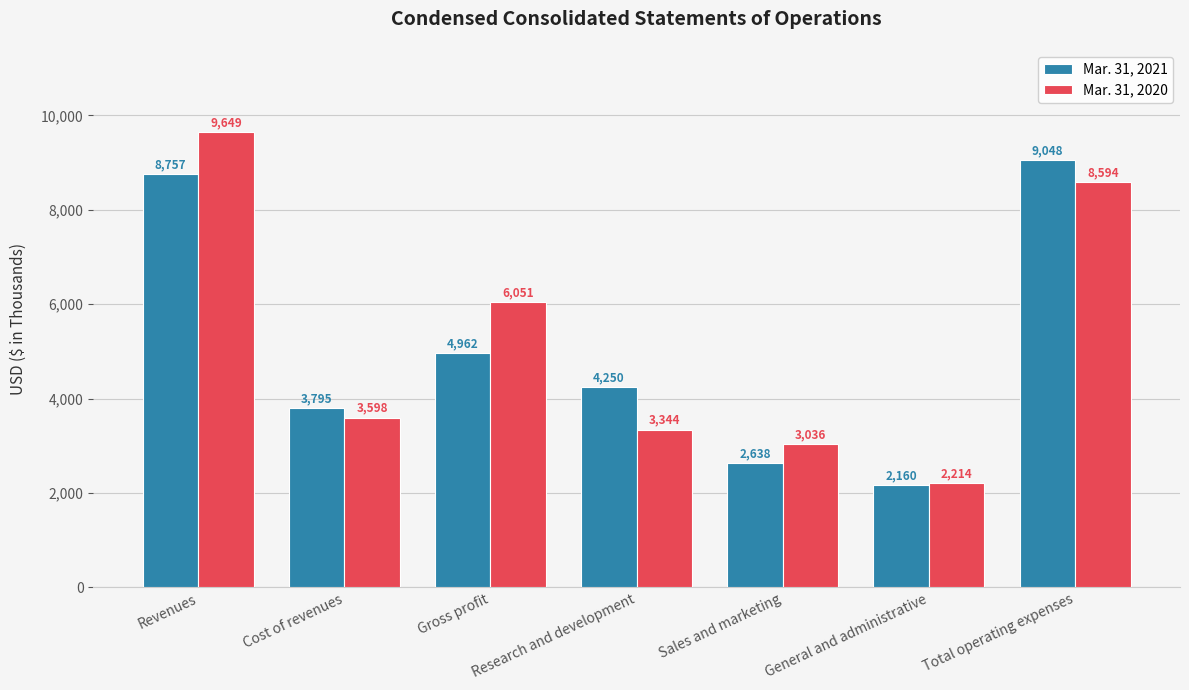

What is the difference between the maximum and minimum values in the Mar. 31, 2020 series?

7435